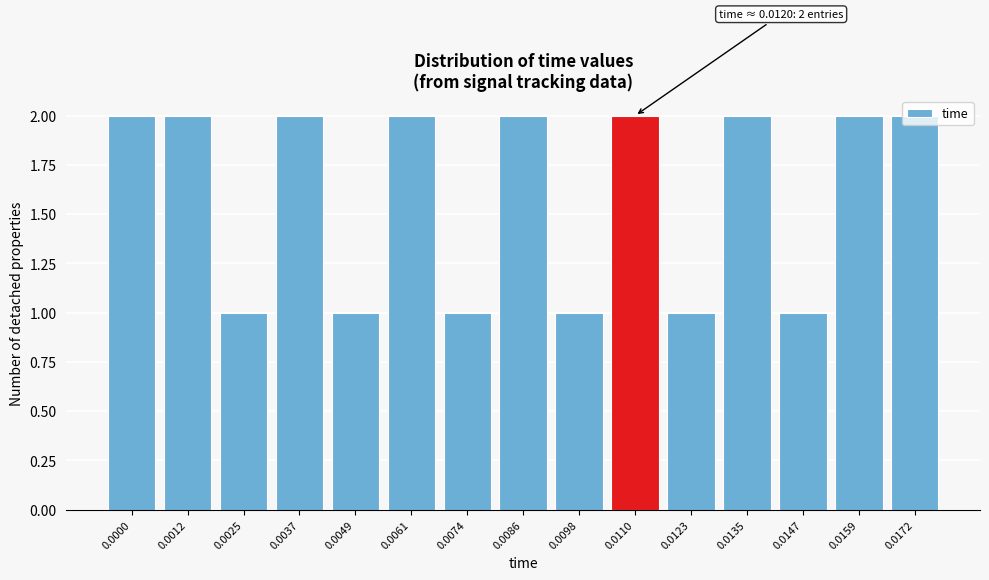

What is the sum of all values?

24